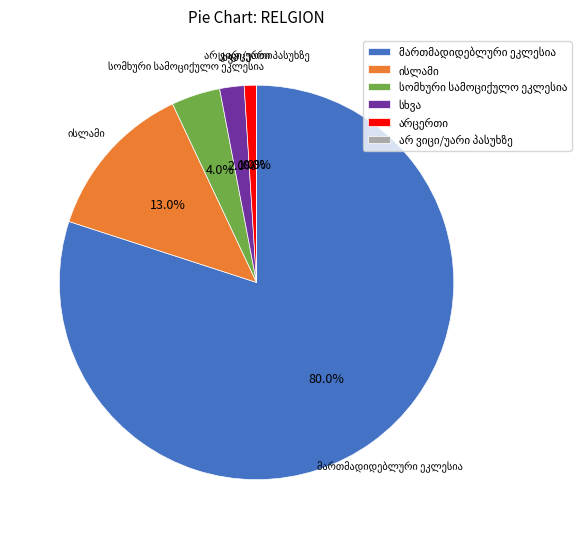

Which slice represents more than half of the pie?

მართმადიდებლური ეკლესია